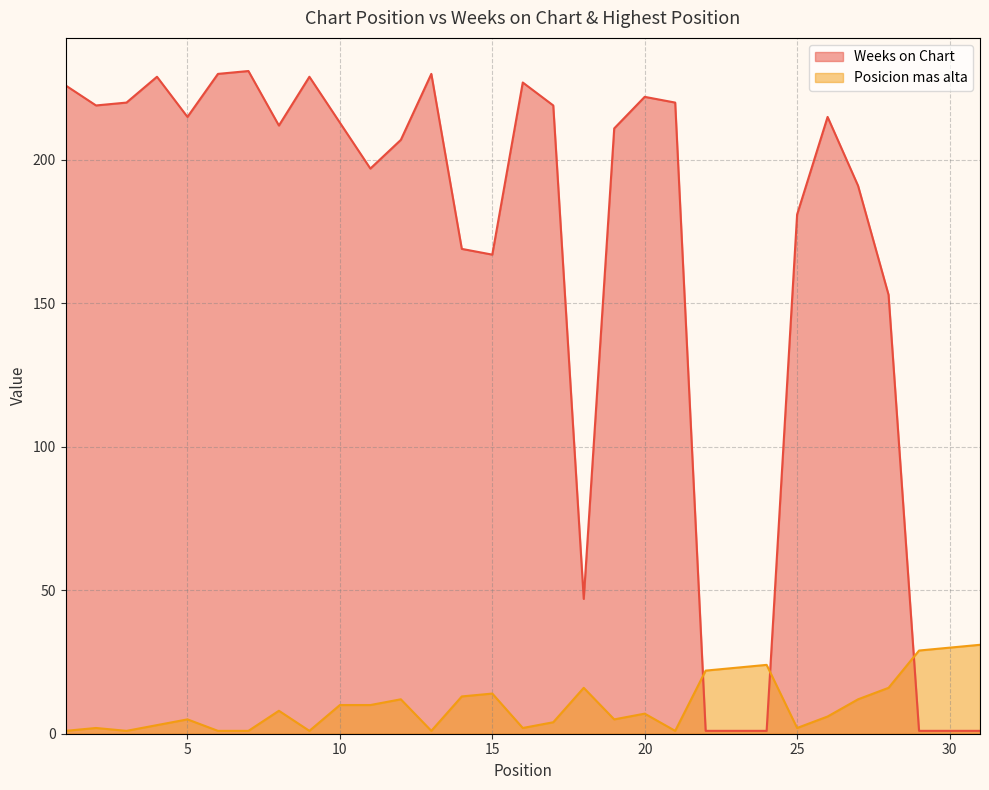

Where is Posicion mas alta nearest to the value 16?

18